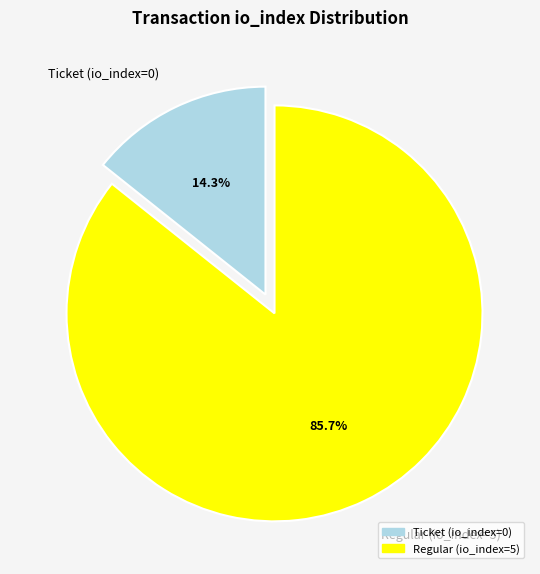

Which slice is the smallest?

Ticket (io_index=0)